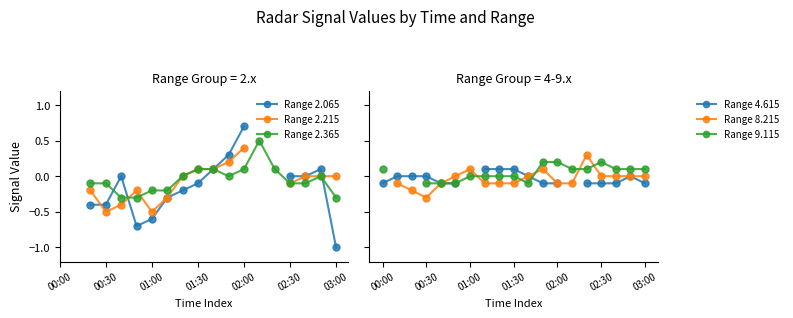

What is the difference between the highest and lowest values at 01:00?

0.4